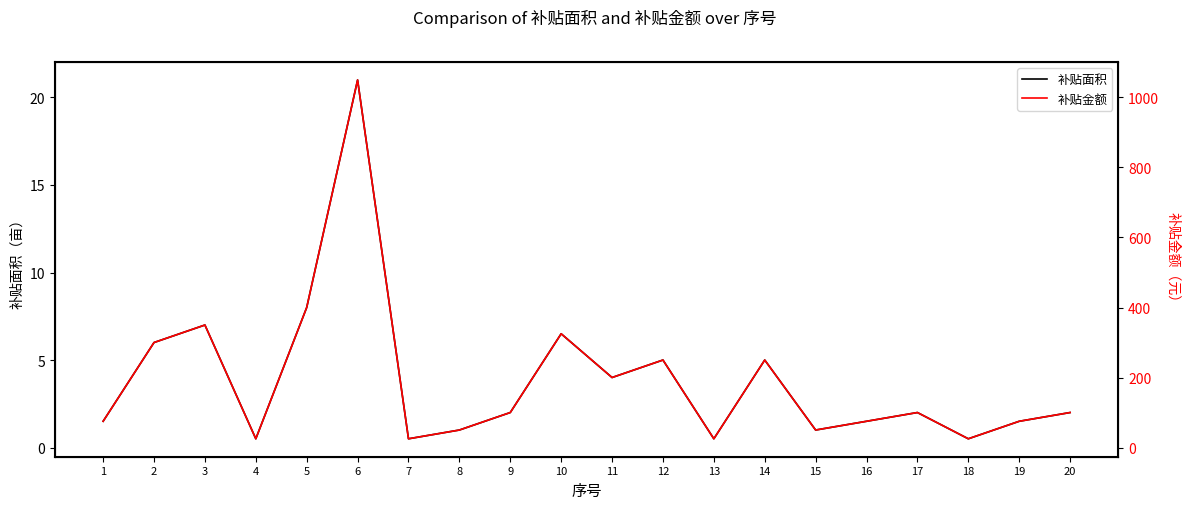

Reading left to right, transcribe all the data shown in this chart.

补贴面积: 1.5	6.0	7.0	0.5	8.0	21.0	0.5	1.0	2.0	6.5	4.0	5.0	0.5	5.0	1.0	1.5	2.0	0.5	1.5	2.0
补贴金额: 75.0	300.0	350.0	25.0	400.0	1050.0	25.0	50.0	100.0	325.0	200.0	250.0	25.0	250.0	50.0	75.0	100.0	25.0	75.0	100.0